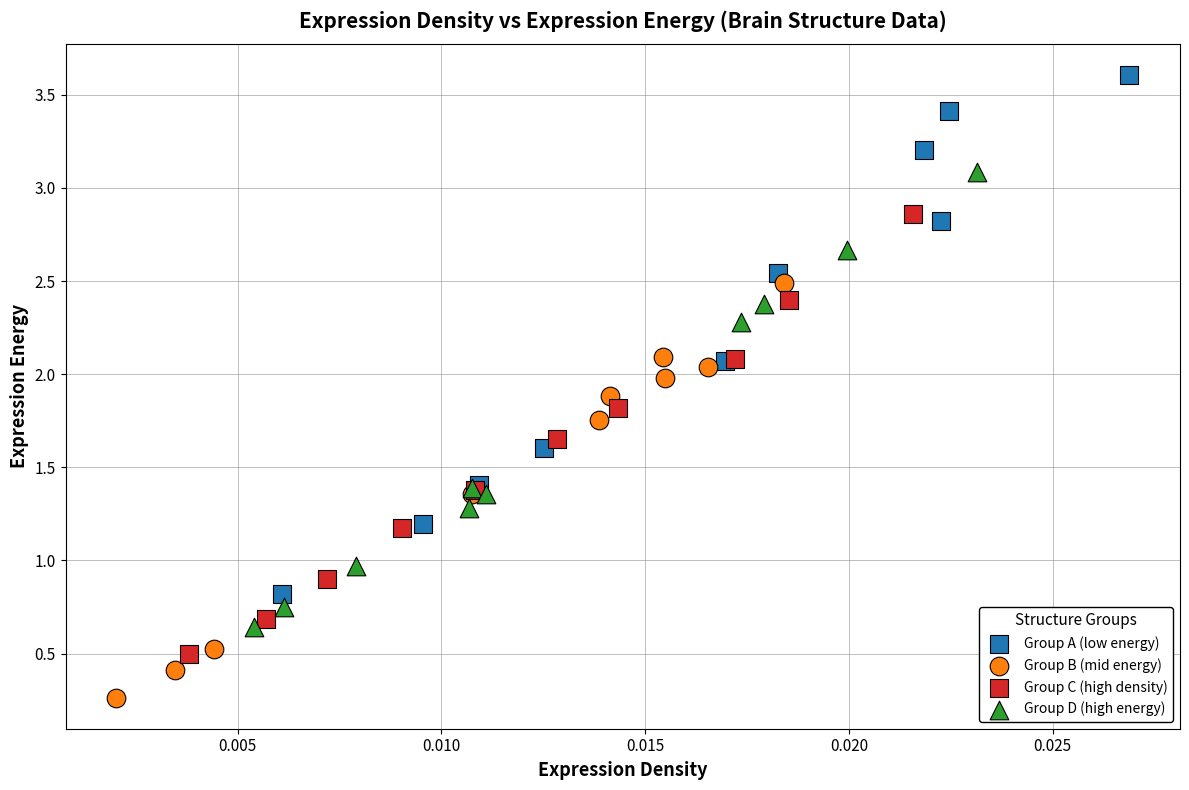

What are all the series names shown in the legend?

Group A (low energy), Group B (mid energy), Group C (high density), Group D (high energy)